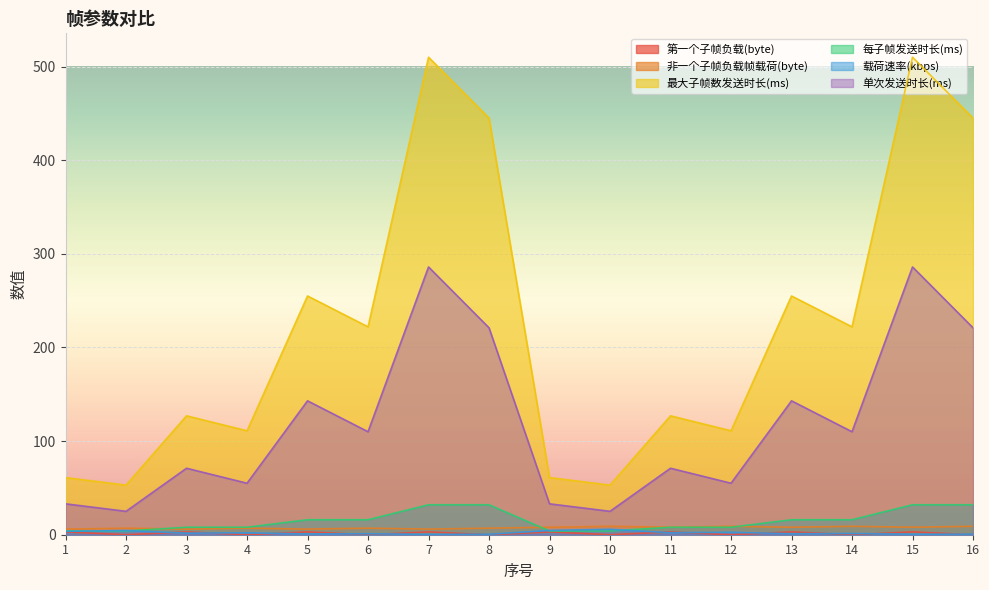

List the series in order of their peak value, highest first.

最大子帧数发送时长(ms), 单次发送时长(ms), 每子帧发送时长(ms), 非一个子帧负载帧载荷(byte), 载荷速率(kbps), 第一个子帧负载(byte)